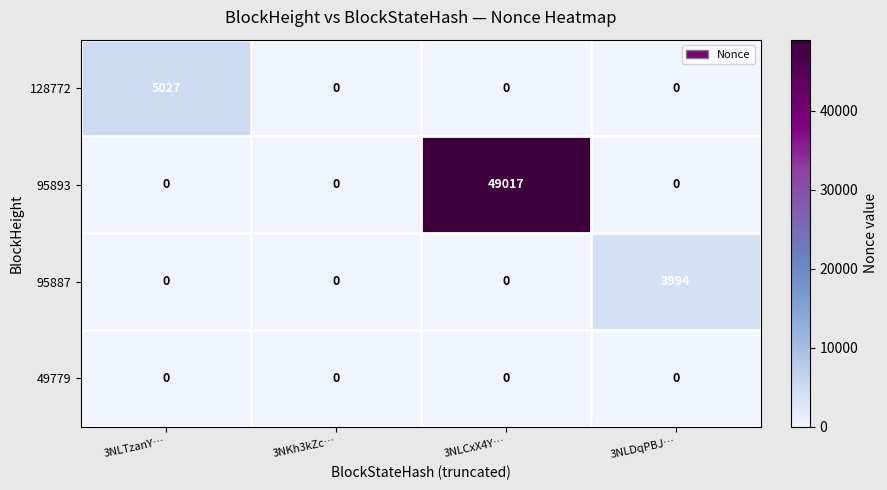

How many positive values does the 128772 series have?

1